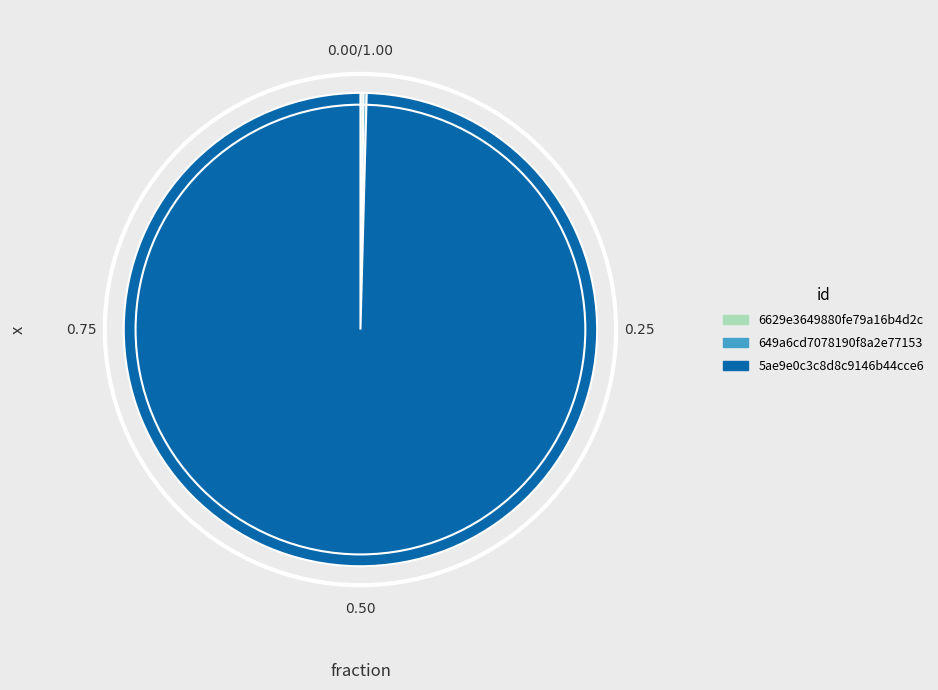

Is there any slice that represents more than half of the pie?

Yes